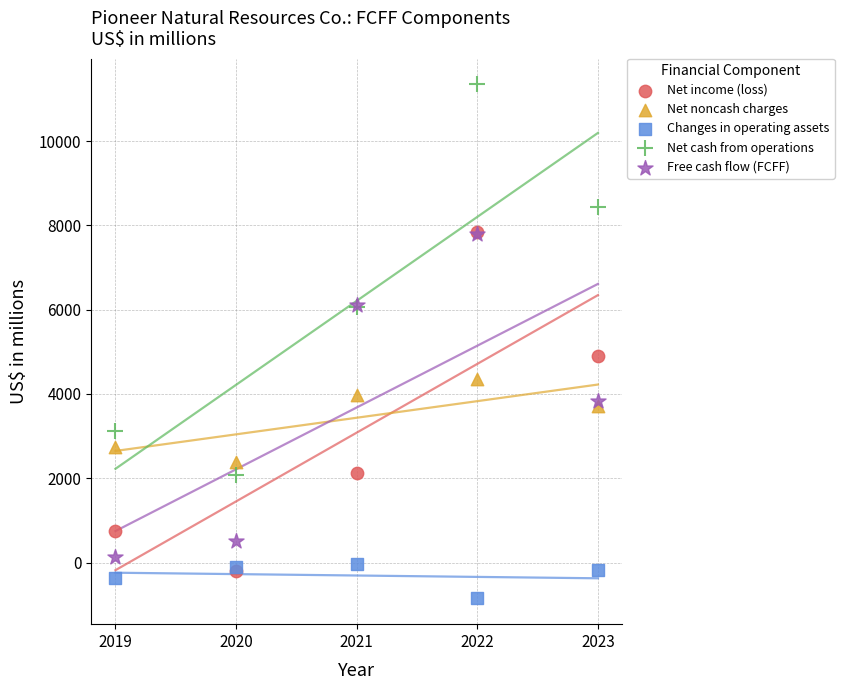

Across all series, what Y value is closest to 5247?

4894